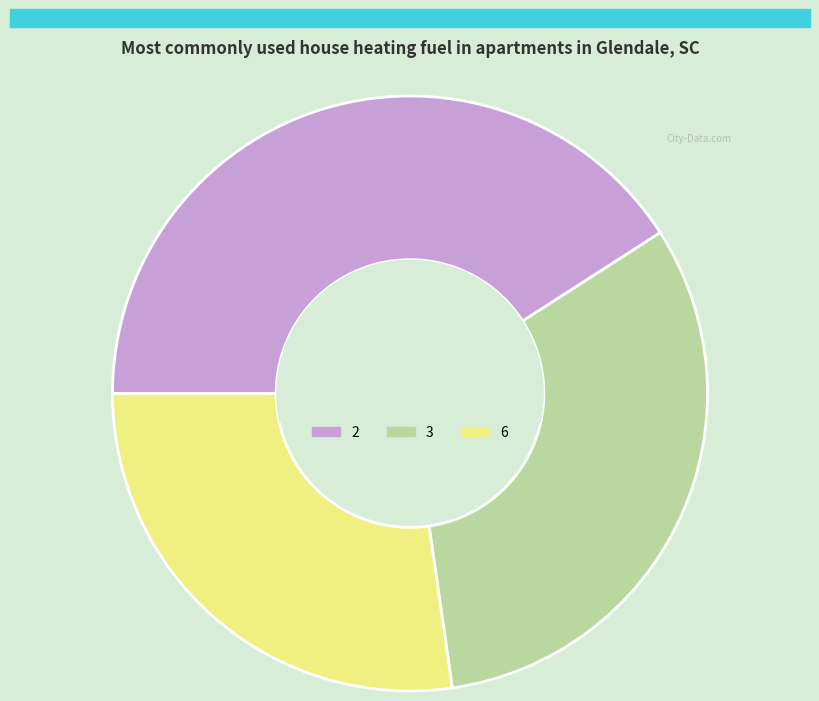

Count the number of slices in the pie.

3